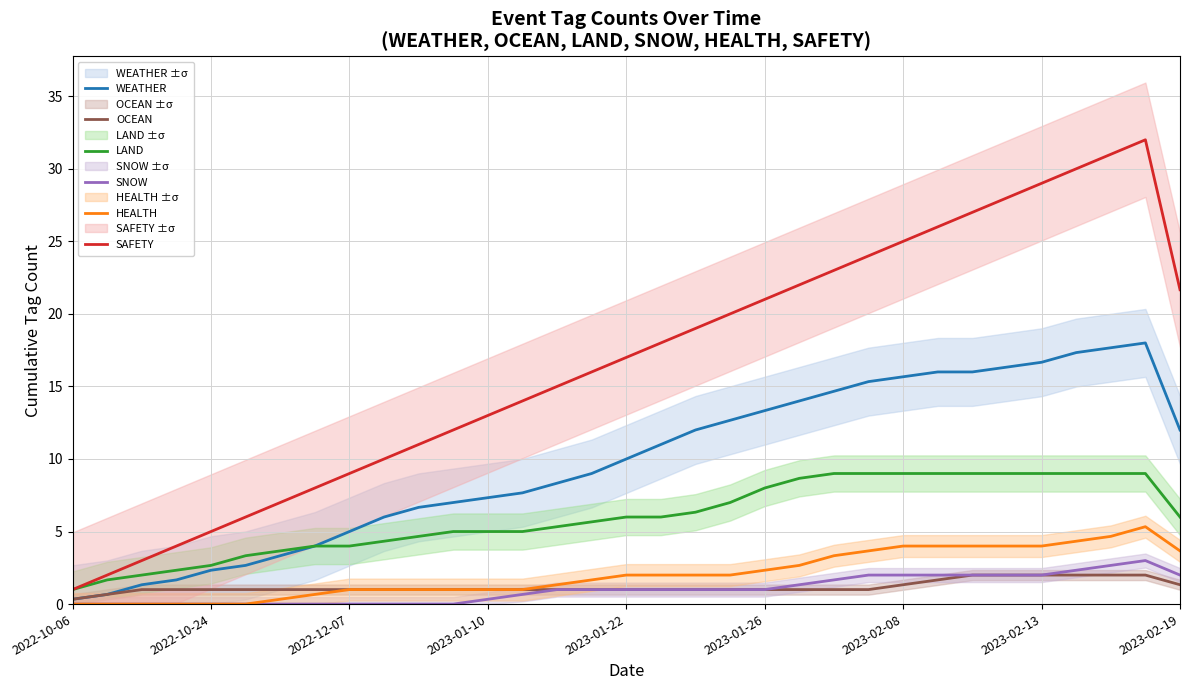

True or false: LAND and SNOW intersect in this chart.

False